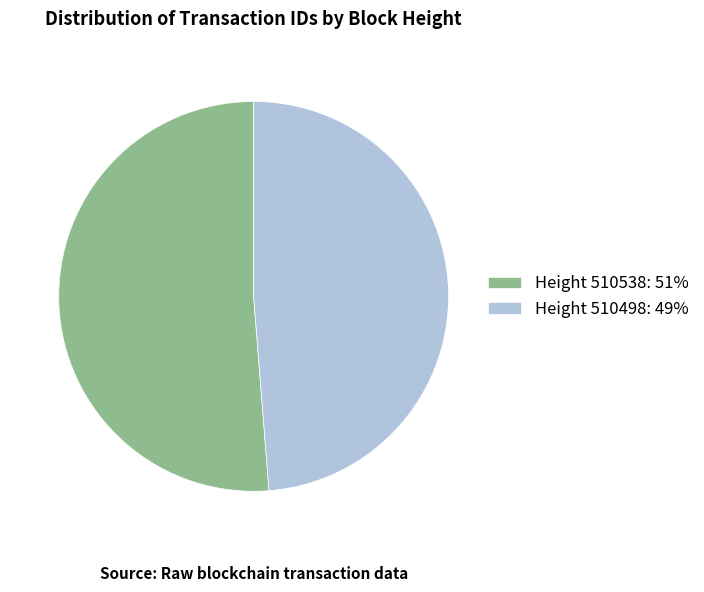

Count the number of slices in the pie.

2